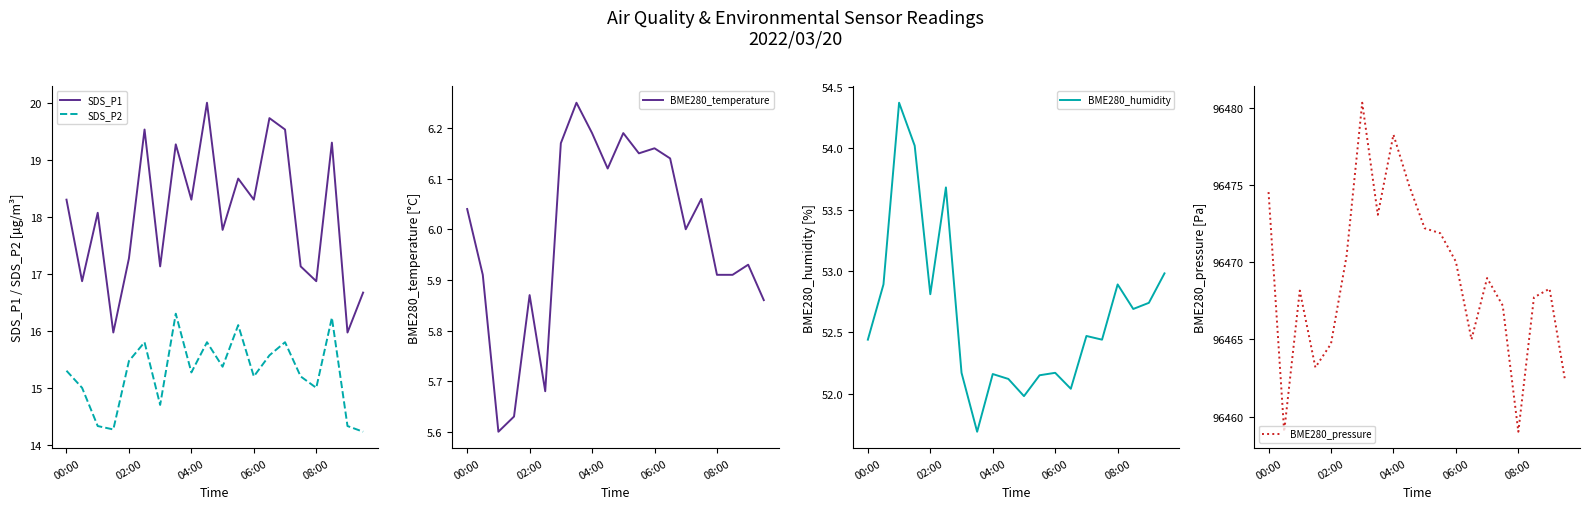

True or false: BME280_humidity and BME280_pressure cross at least once.

False